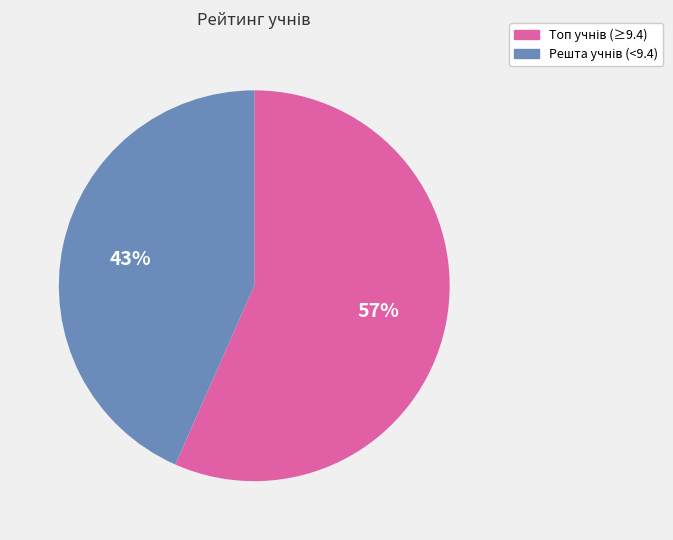

To the nearest percent, what is the average slice percentage?

50%